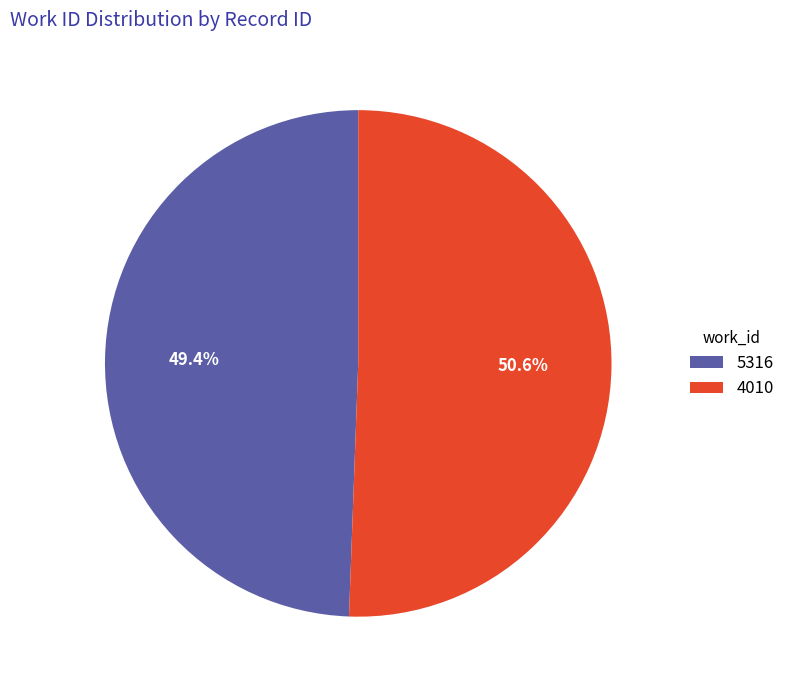

Combined, what portion of the pie is 5316 and 4010?

100.0%